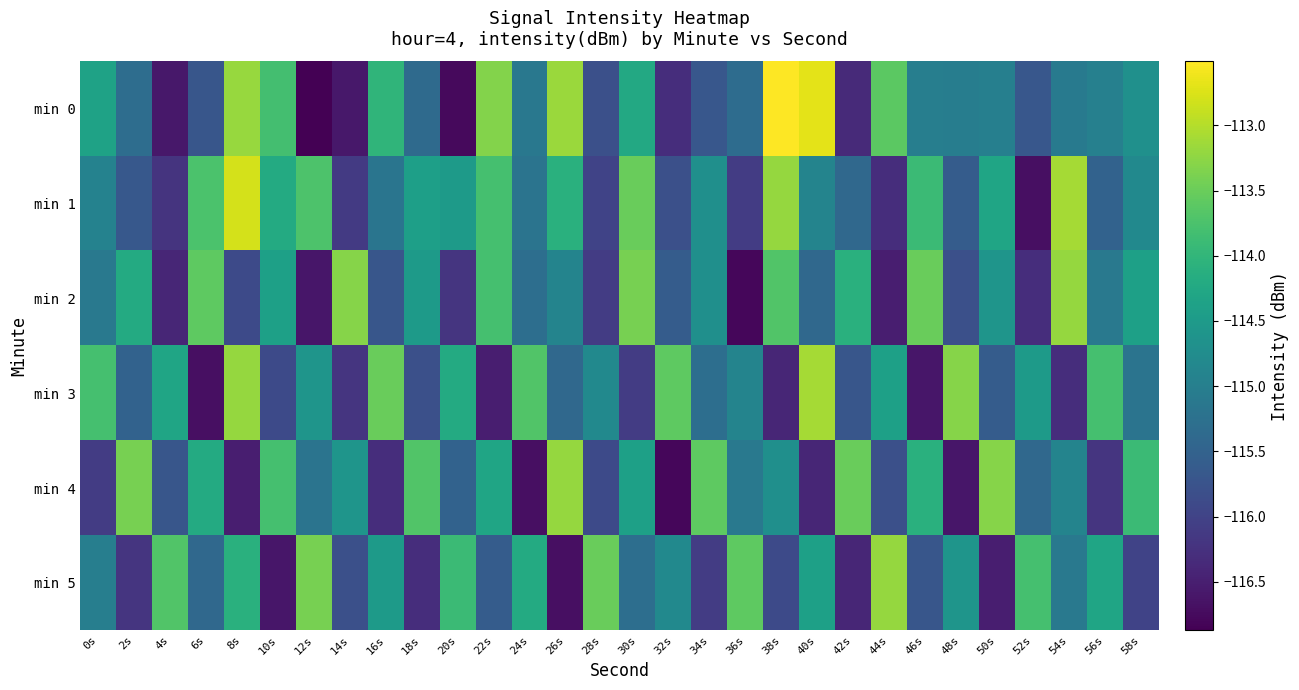

At 36s, list the series in order from smallest to largest.

min 2, min 1, min 0, min 4, min 3, min 5